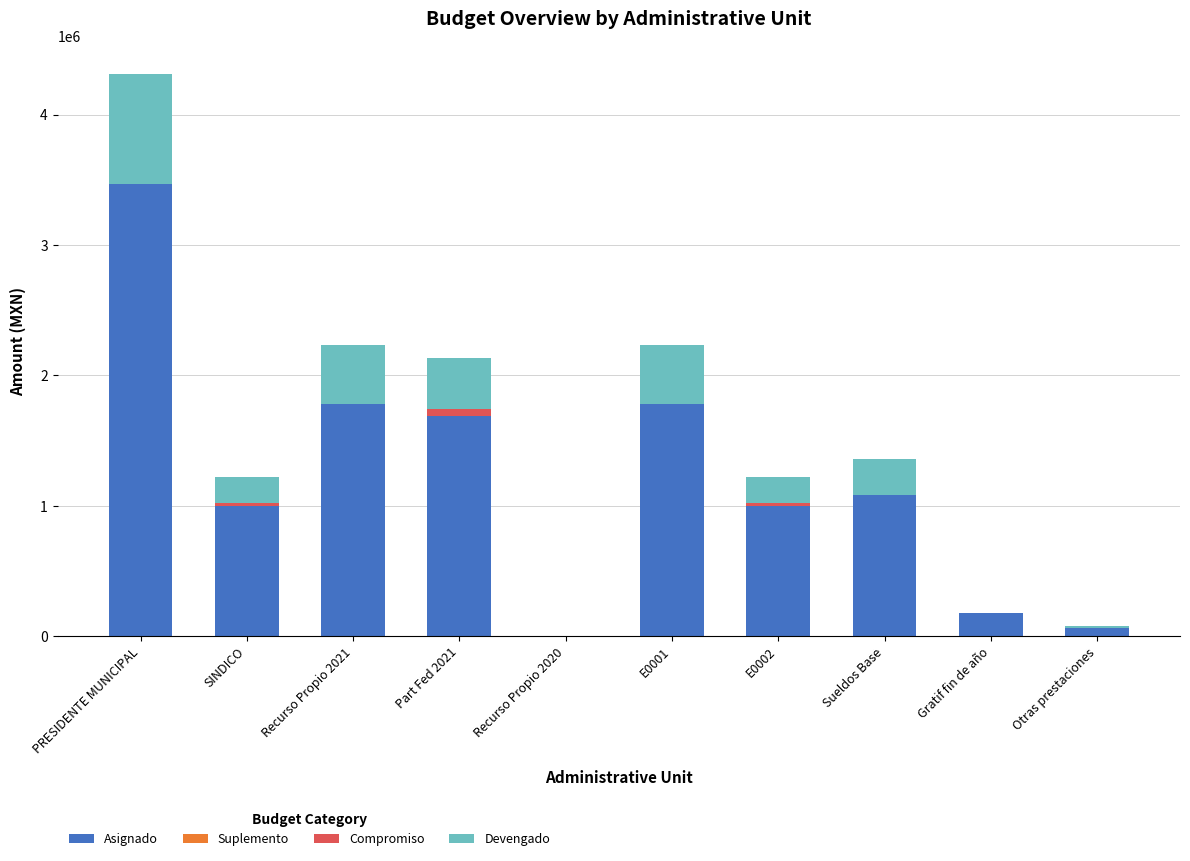

What is the sum of all Asignado values?

12032215.9